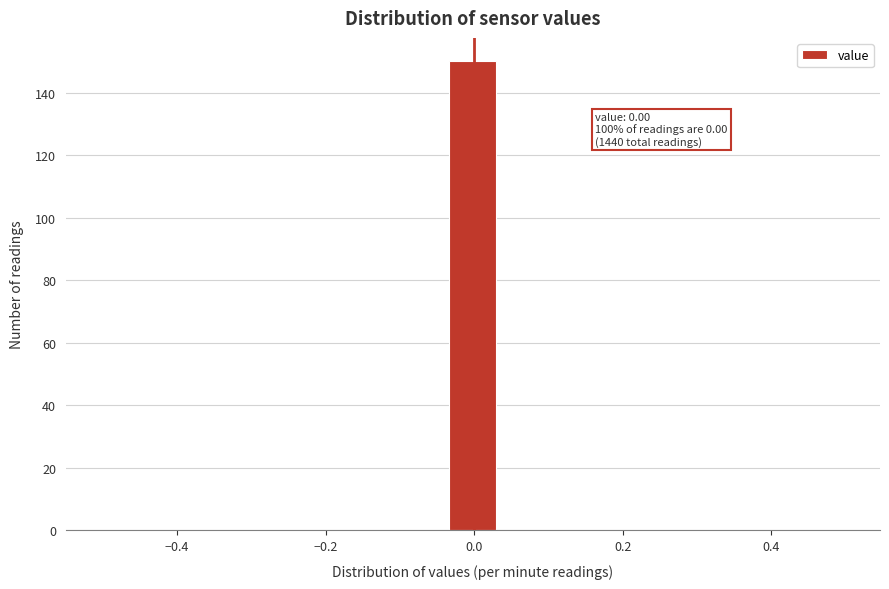

Read against the x-axis, roughly where is the centre of the tallest bar?

0.00